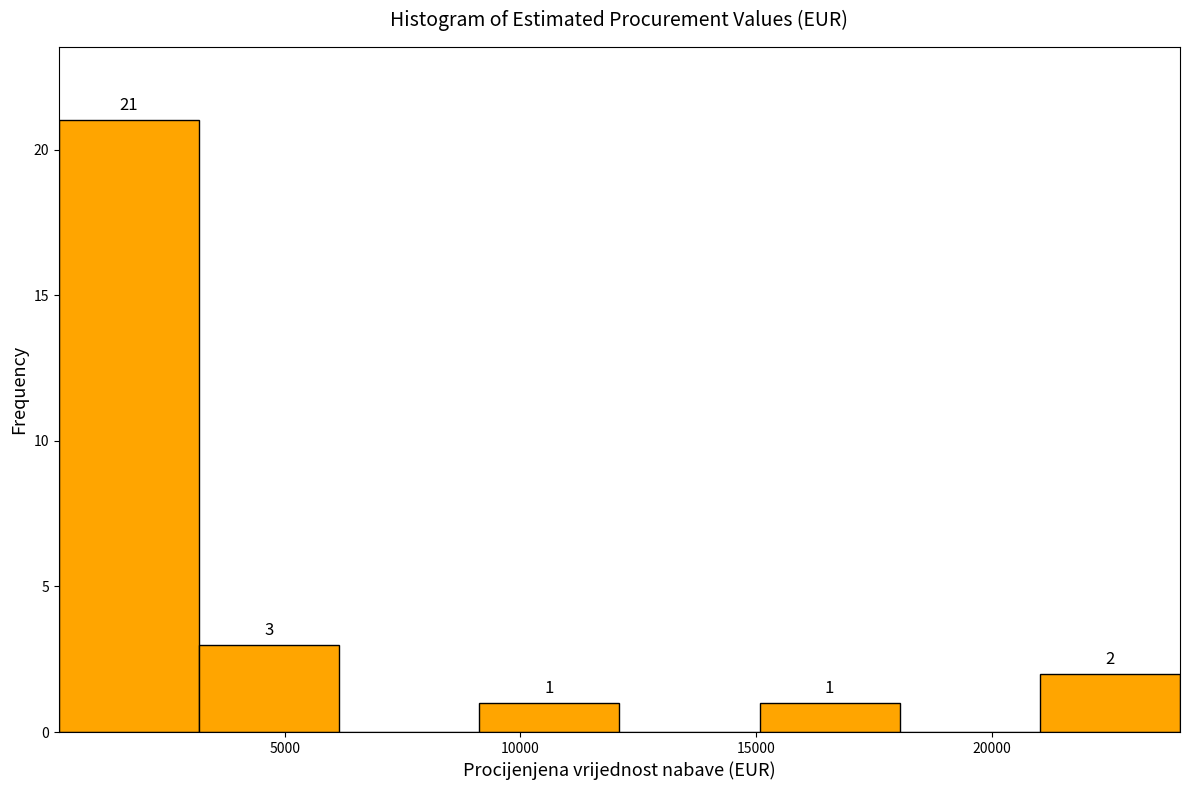

Which range on the x-axis has the tallest bar?

0 to 3000